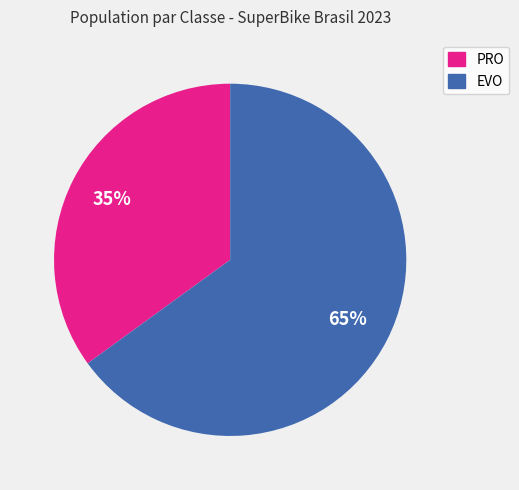

Which slice is the largest?

EVO